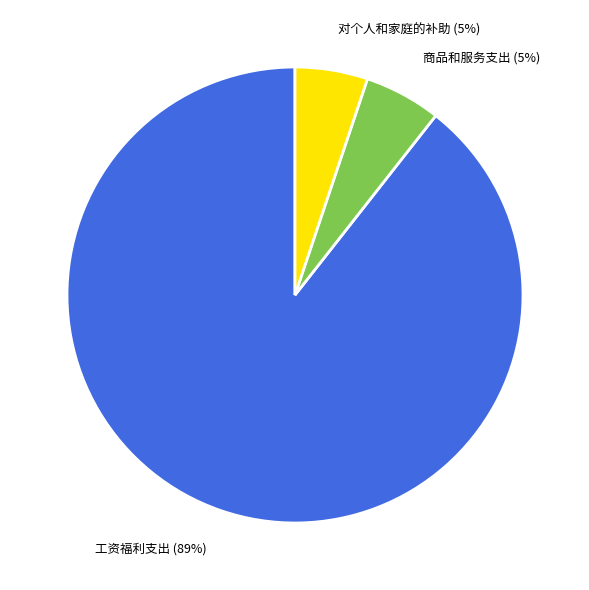

Between 商品和服务支出 and 工资福利支出, which is larger?

工资福利支出